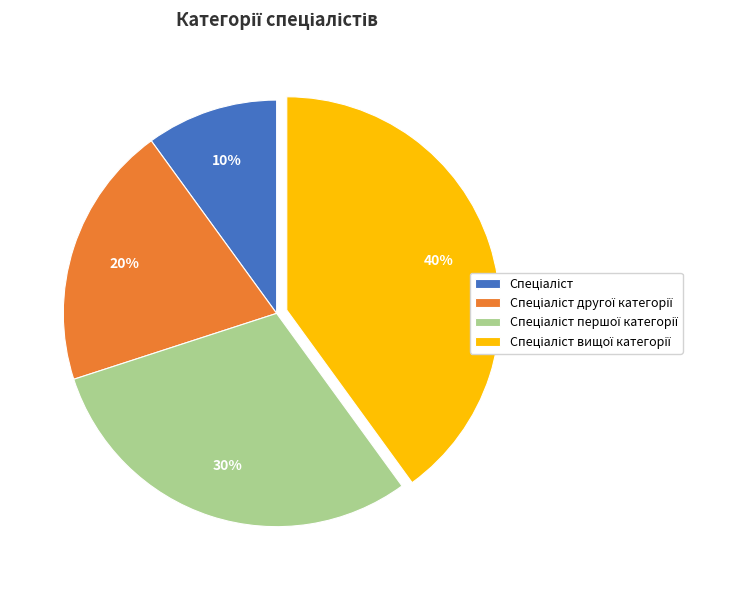

Does any single category account for the majority?

No